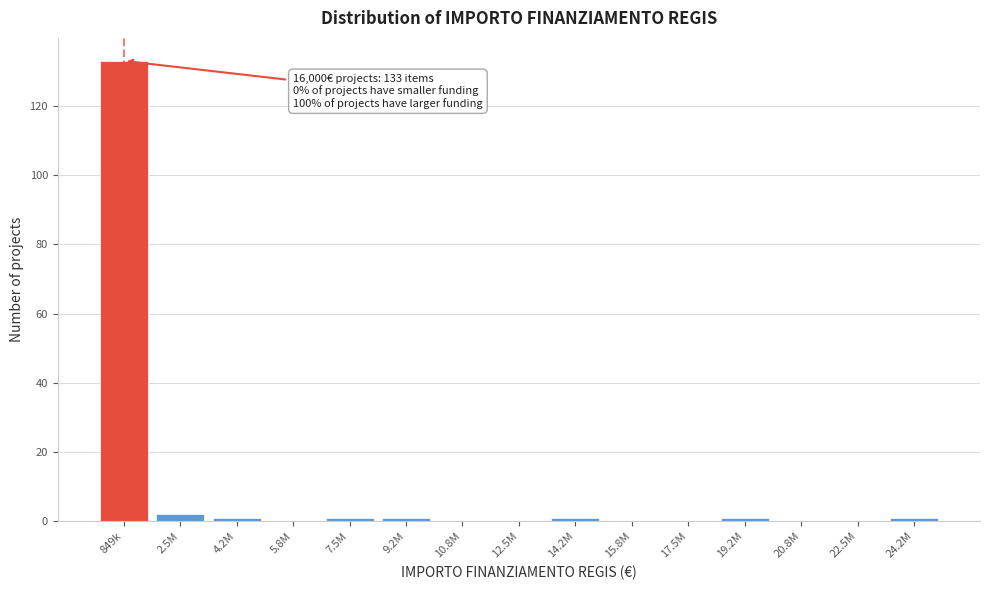

Reading left to right, list all the values displayed in this chart.

849k=133	2.5M=2	4.2M=1	5.8M=0	7.5M=1	9.2M=1	10.8M=0	12.5M=0	14.2M=1	15.8M=0	17.5M=0	19.2M=1	20.8M=0	22.5M=0	24.2M=1